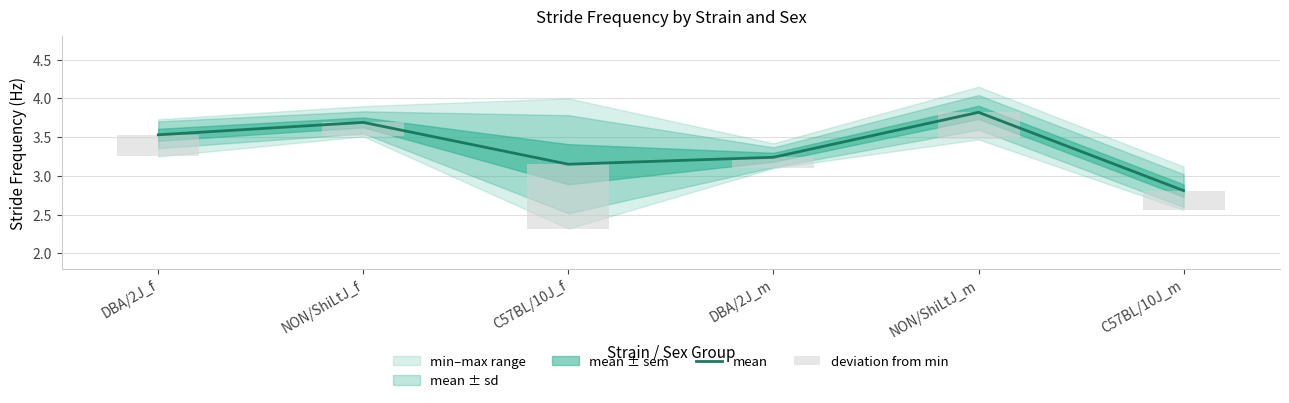

Reading right to left, transcribe all the data shown in this chart.

mean: C57BL/10J_m=2.8	NON/ShiLtJ_m=3.8	DBA/2J_m=3.2	C57BL/10J_f=3.1	NON/ShiLtJ_f=3.7	DBA/2J_f=3.5
deviation from min: C57BL/10J_m=0.2	NON/ShiLtJ_m=0.3	DBA/2J_m=0.1	C57BL/10J_f=0.8	NON/ShiLtJ_f=0.2	DBA/2J_f=0.3